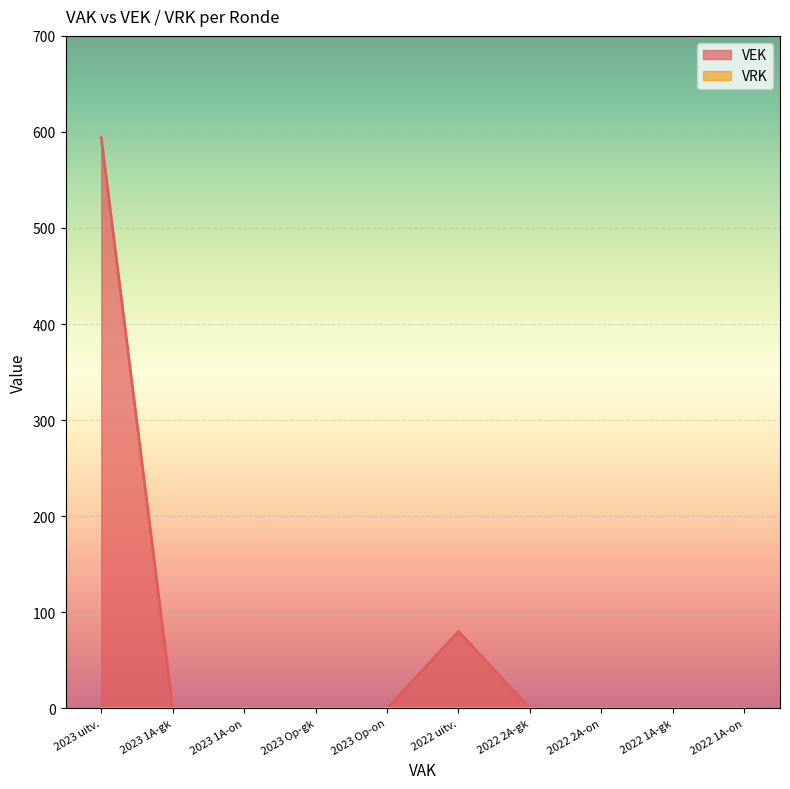

At which category does the chart reach its peak across all series?

2023 uitv.